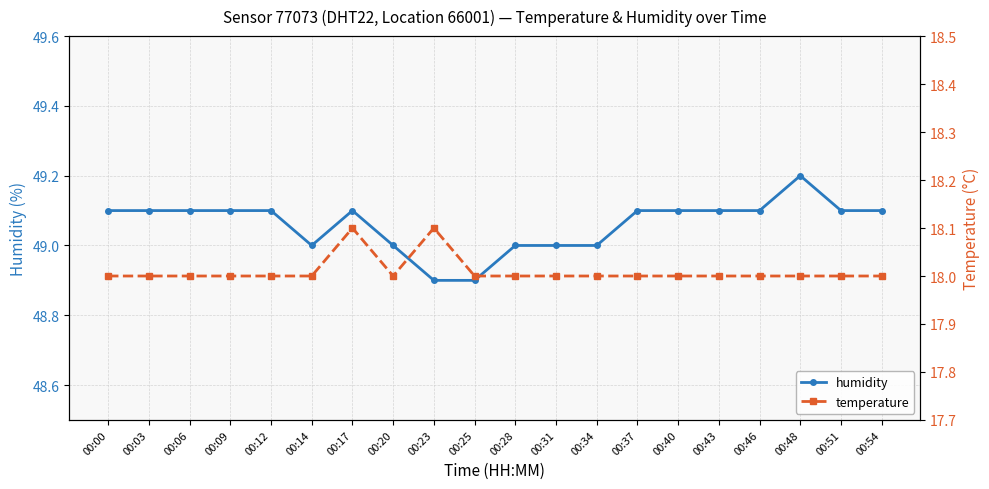

How many values in the temperature series exceed 18?

2